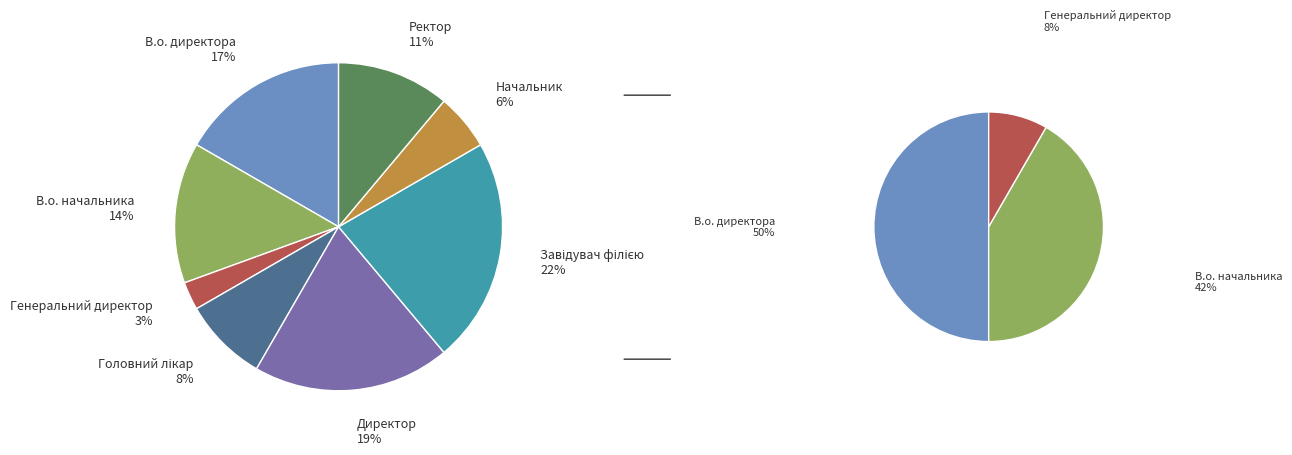

To the nearest percent, what is the average slice percentage?

12%